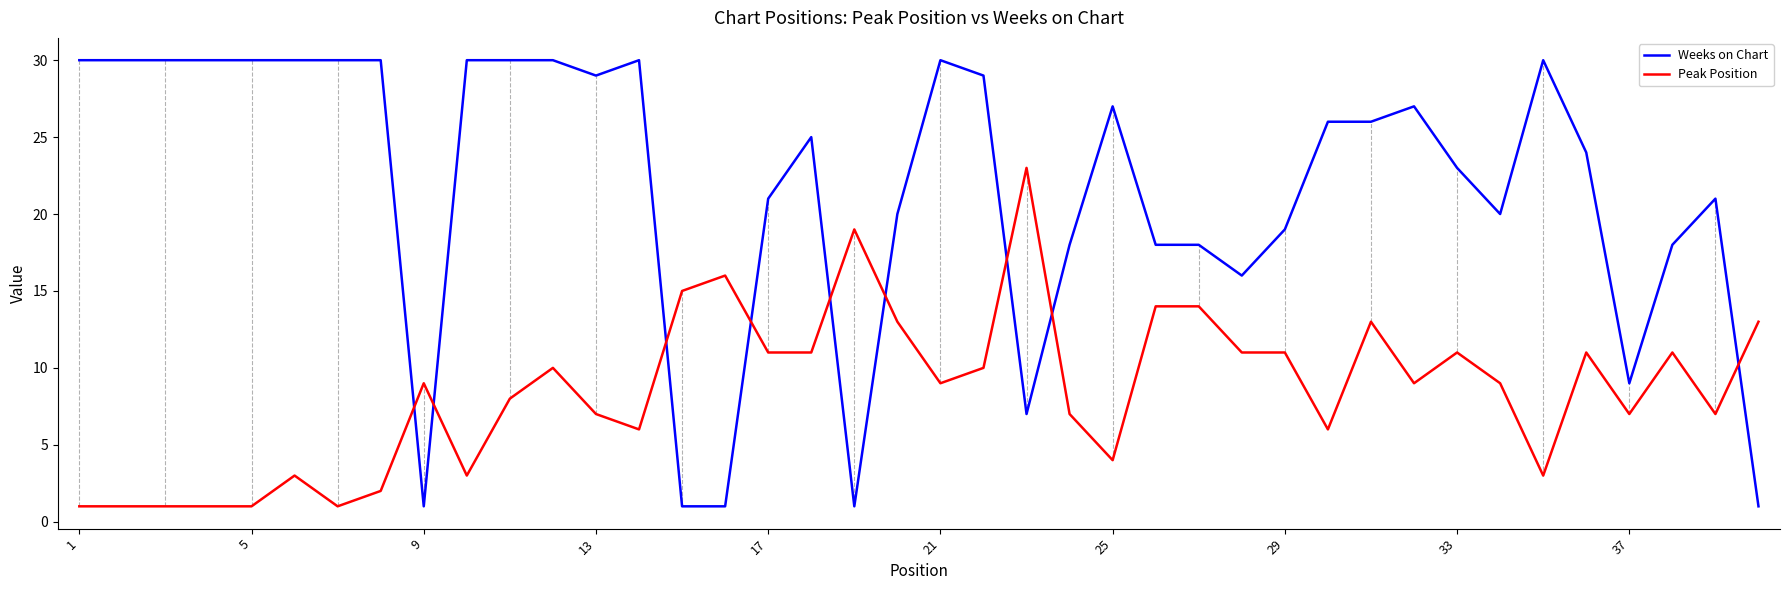

Rank the series by their average value, from lowest to highest.

Peak Position, Weeks on Chart